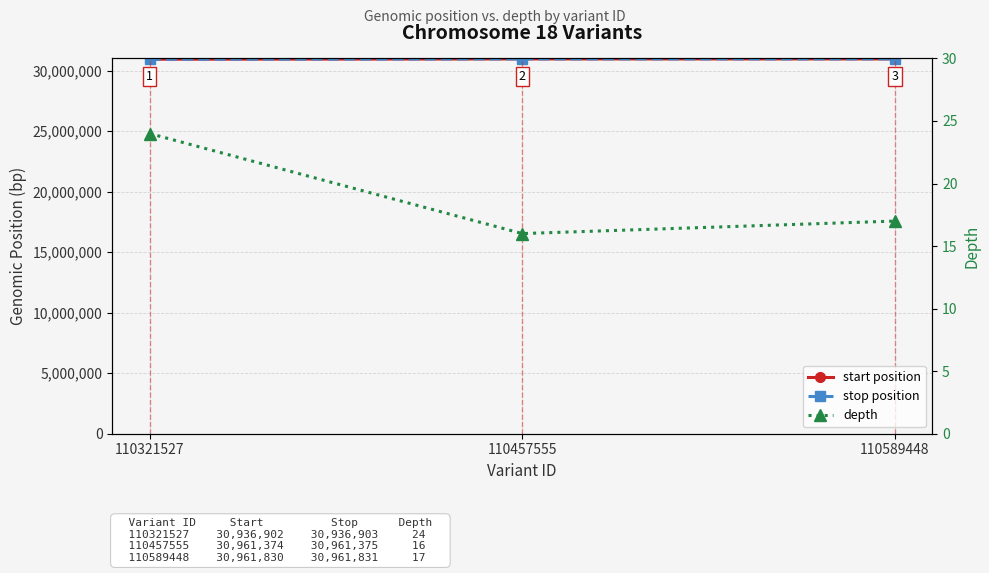

What is the value of the start position point at the 2nd from the left?

30961374